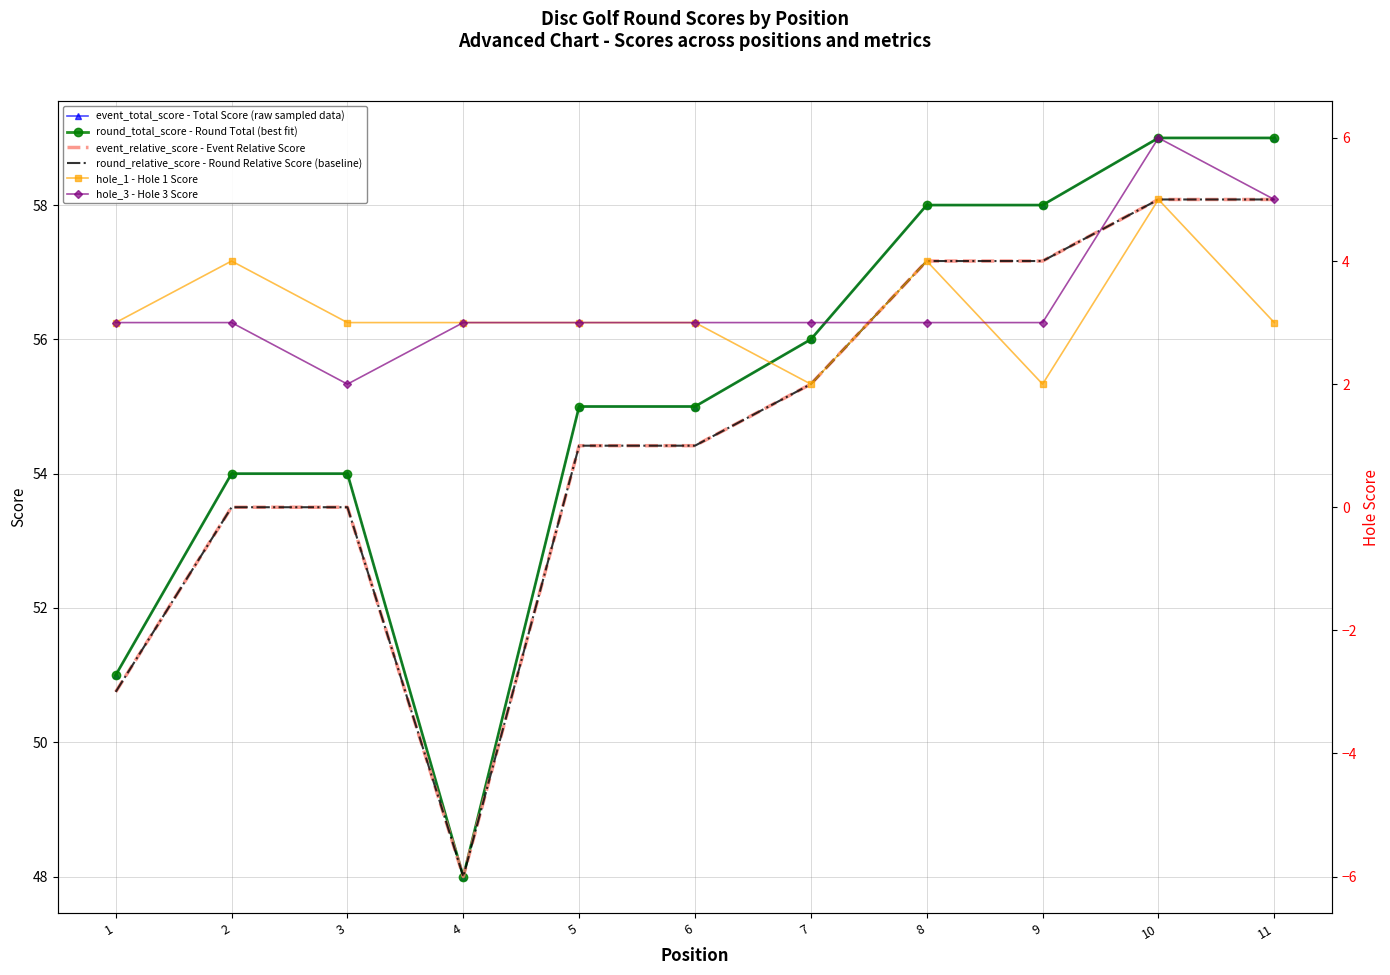

What is the difference between the event_total_score - Total Score (raw sampled data) values at 9 and 7?

2